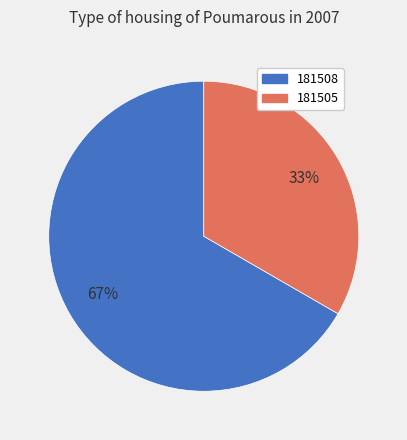

Is there any slice that represents more than half of the pie?

Yes